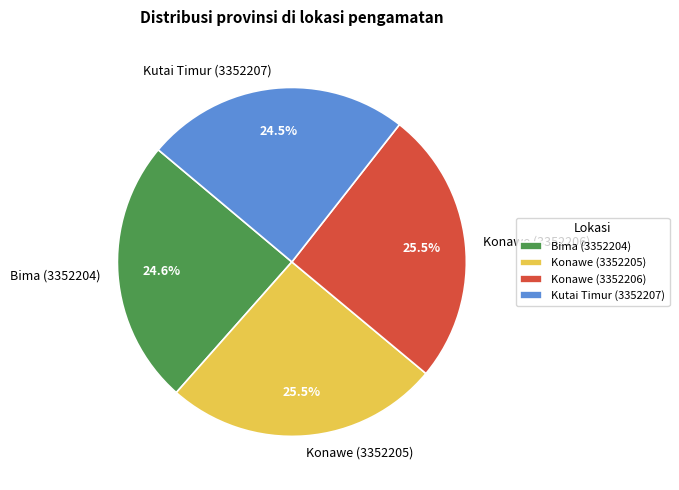

Count the number of slices in the pie.

4